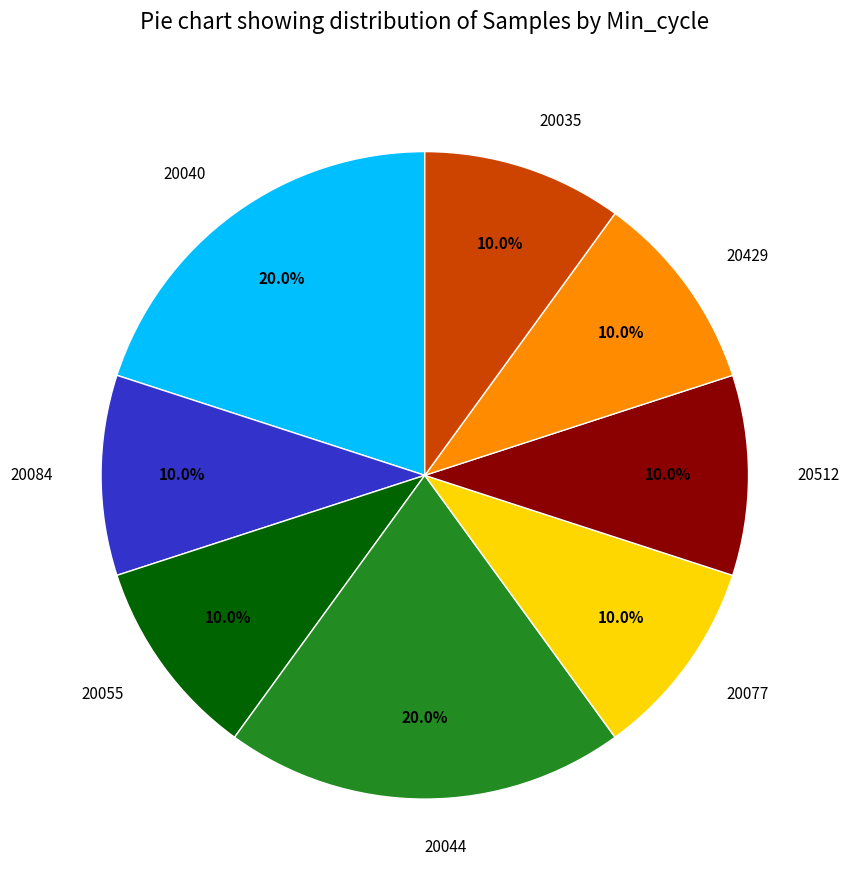

How many segments does this pie chart have?

8